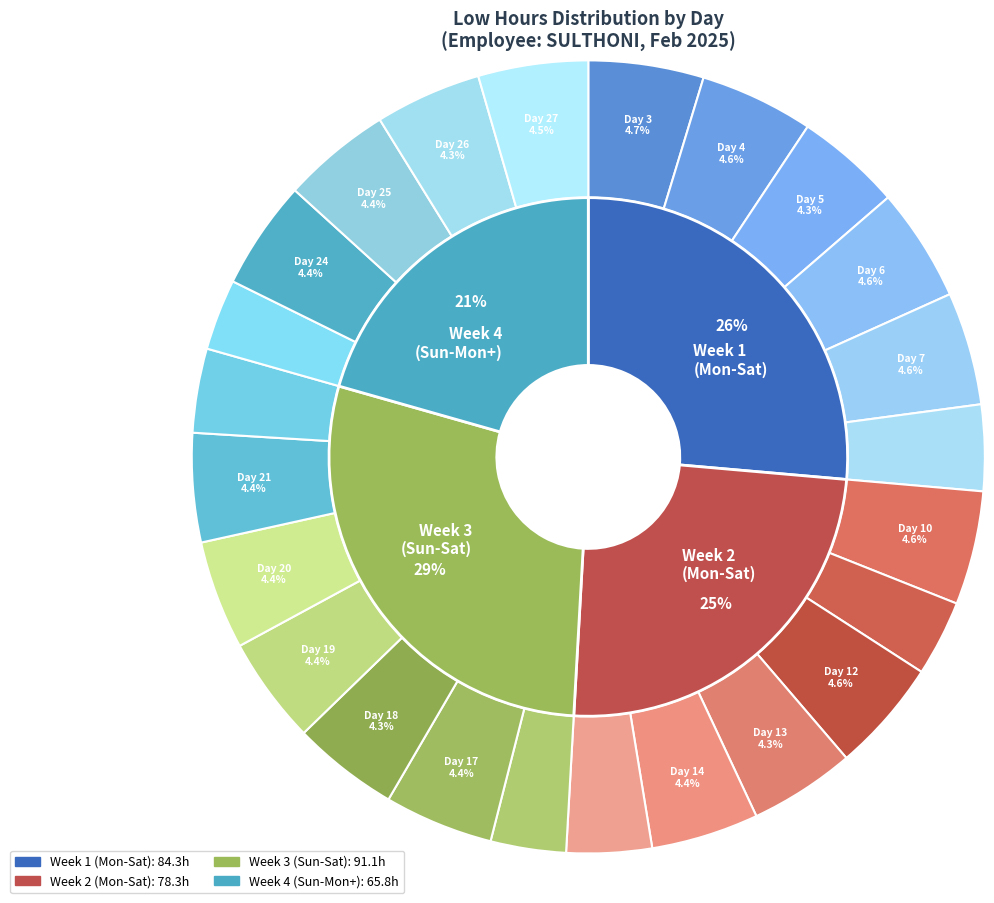

How many slices are in this pie chart?

24